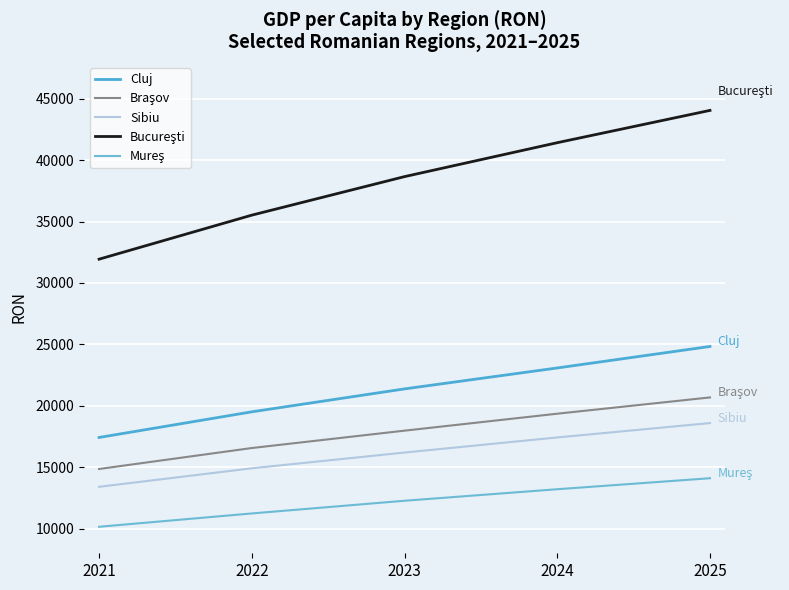

True or false: Bucureşti and Cluj cross at least once.

False